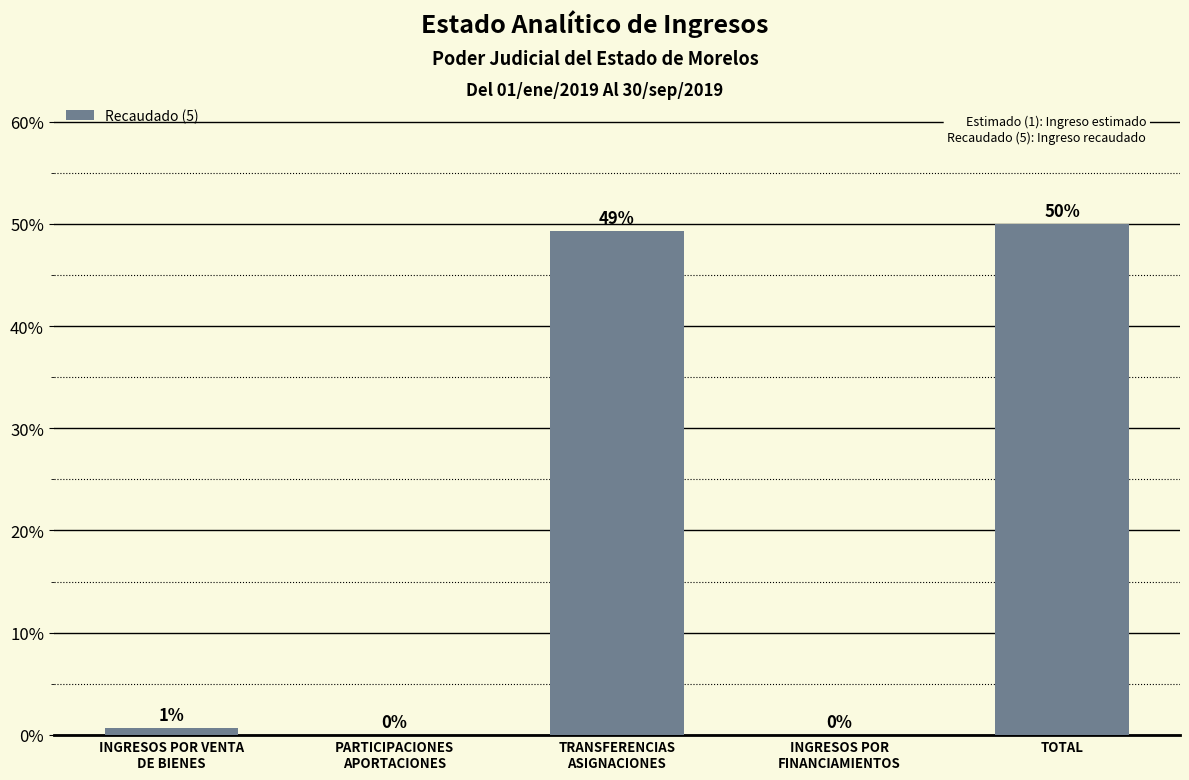

True or false: the data shows 50.0 at TOTAL.

True